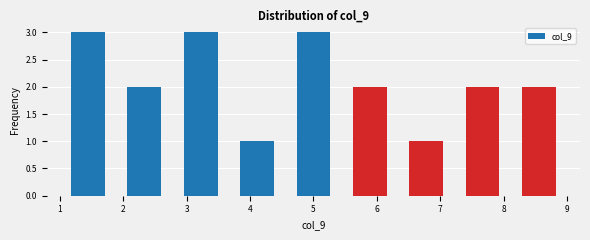

Reading left to right, list every bar in this chart as the range it spans on the x-axis followed by its height. Neither the bar edges nor the heights are printed on the chart, so give them approximately, as read against the axes.

1.0 to 1.9: 3
1.9 to 2.8: 2
2.8 to 3.7: 3
3.7 to 4.6: 1
4.6 to 5.4: 3
5.4 to 6.3: 2
6.3 to 7.2: 1
7.2 to 8.1: 2
8.1 to 9.0: 2